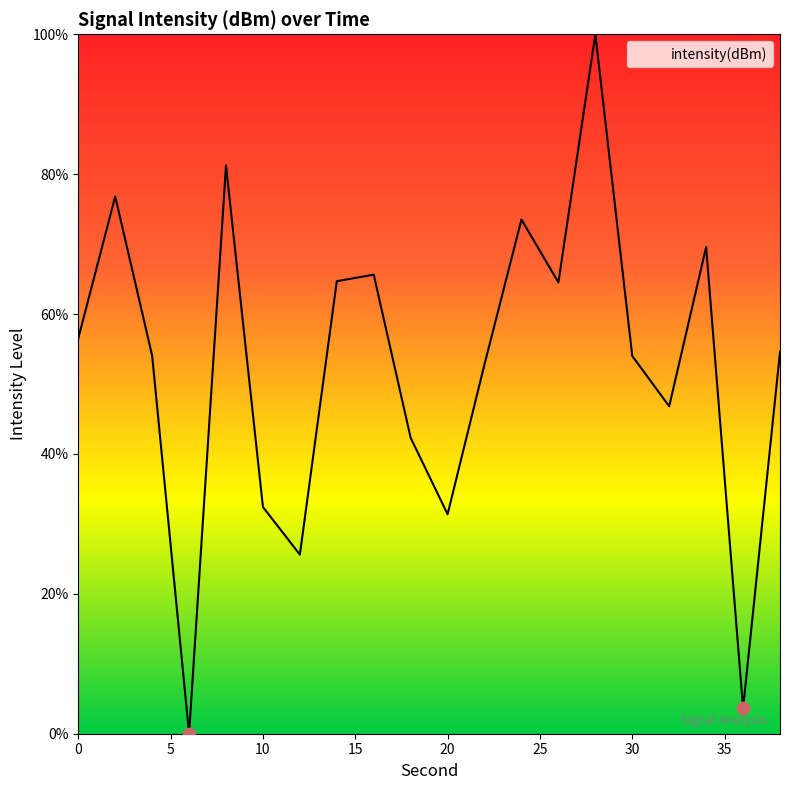

What is the difference between the maximum and minimum values?

100.0